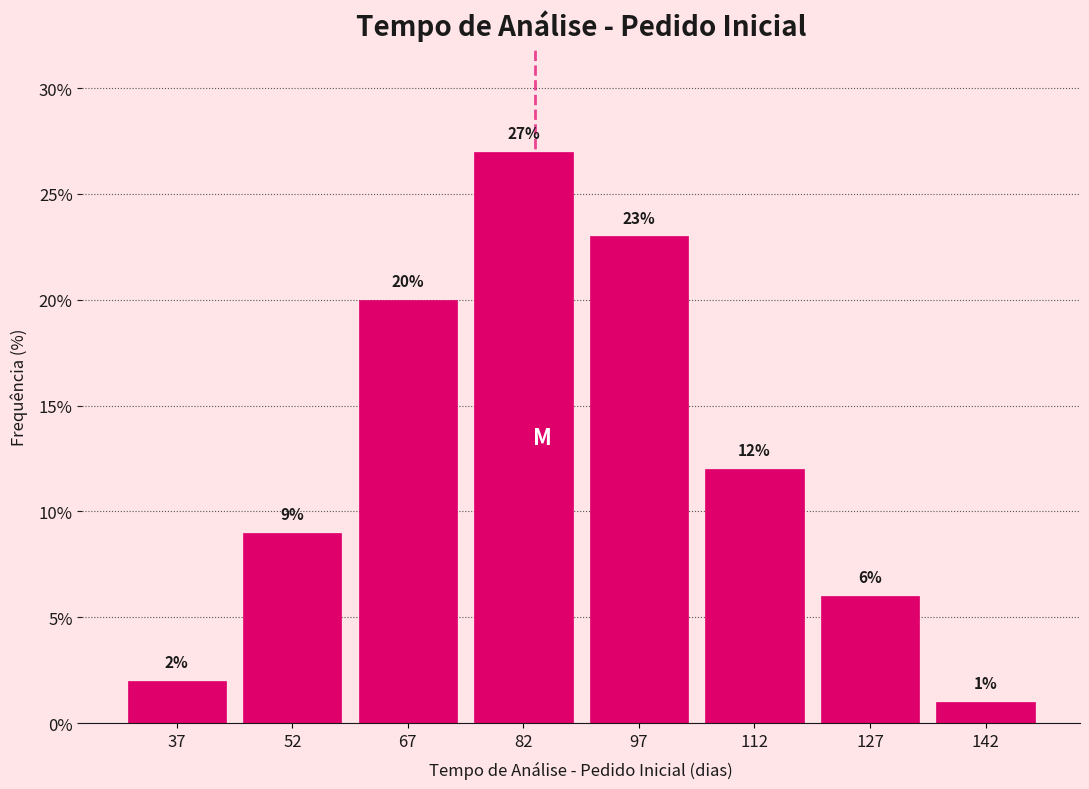

Reading left to right, transcribe this chart: for each bar, give the range it covers on the x-axis and its height. The bar edges are not printed on the chart, so give them approximately, as read against the axis.

30 to 45: 2
45 to 60: 9
60 to 75: 20
75 to 90: 27
90 to 105: 23
105 to 120: 12
120 to 135: 6
135 to 150: 1